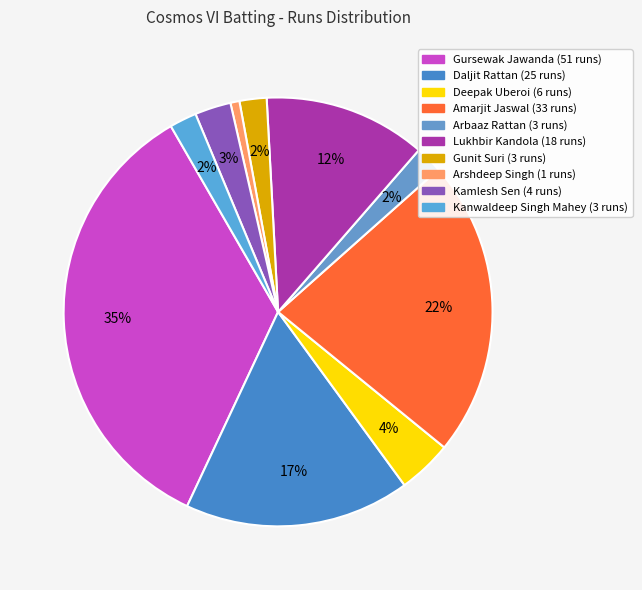

To the nearest percent, what is the difference between the Amarjit Jaswal and Lukhbir Kandola slice percentages?

10%